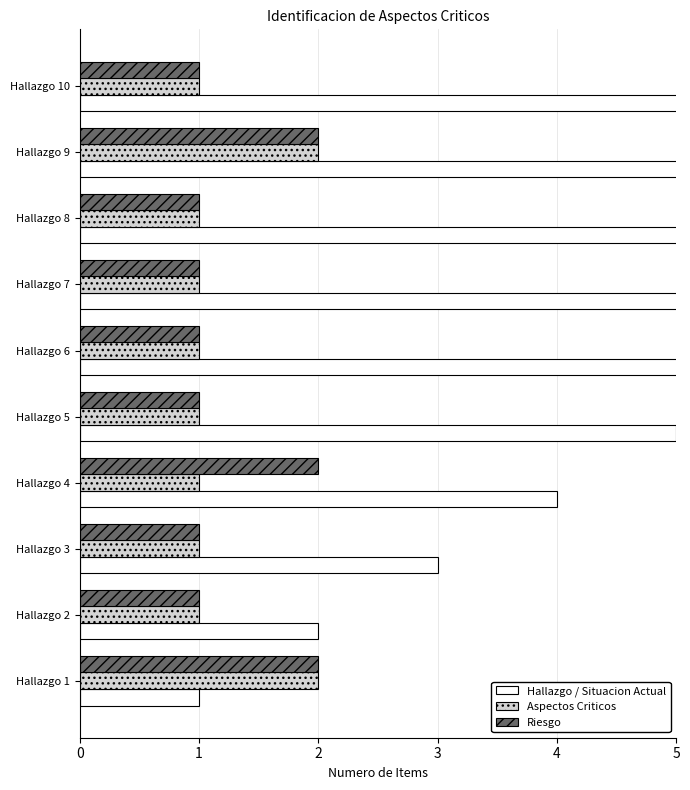

The Riesgo series shows 1 at Hallazgo 2. True or false?

False